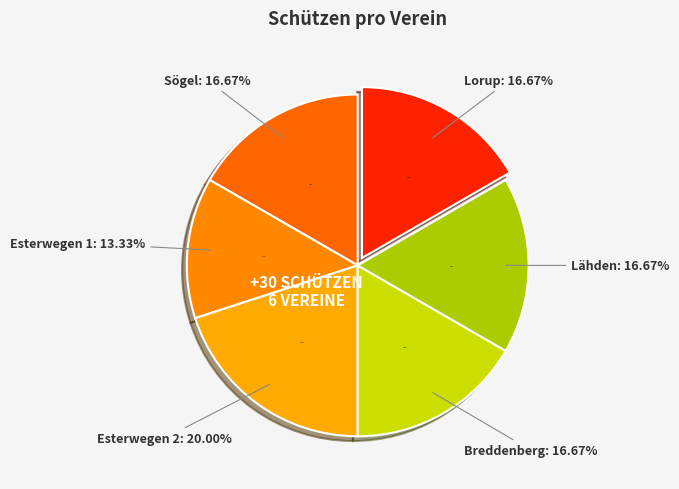

What is the change in value from Sögel to Esterwegen 2?

+1